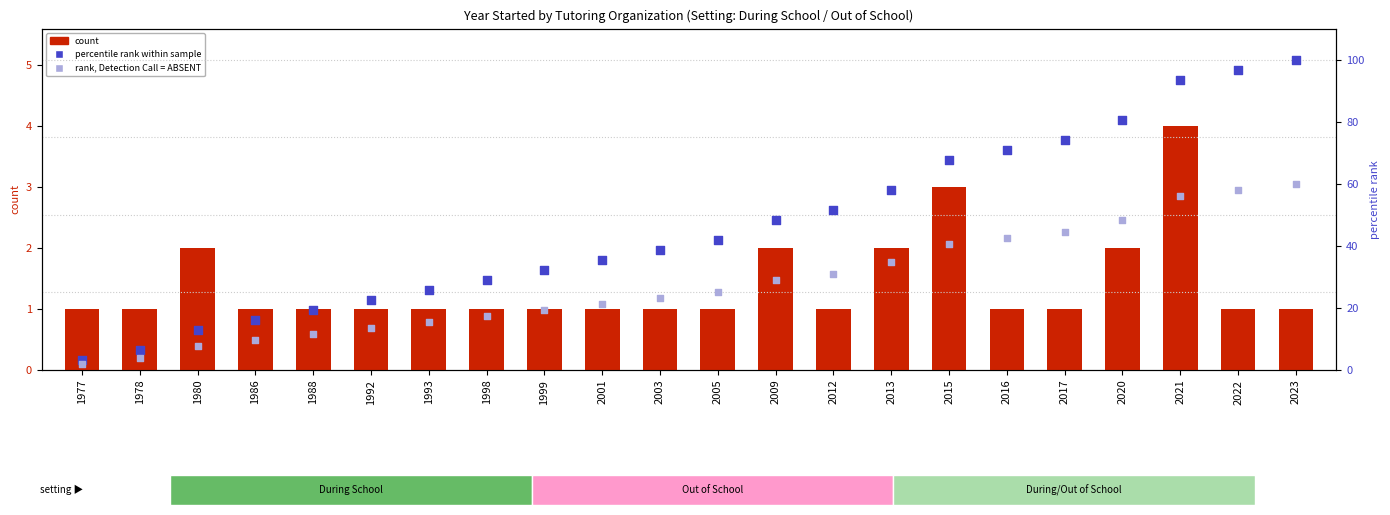

What is the change in value from 1980 to 2022?

-1